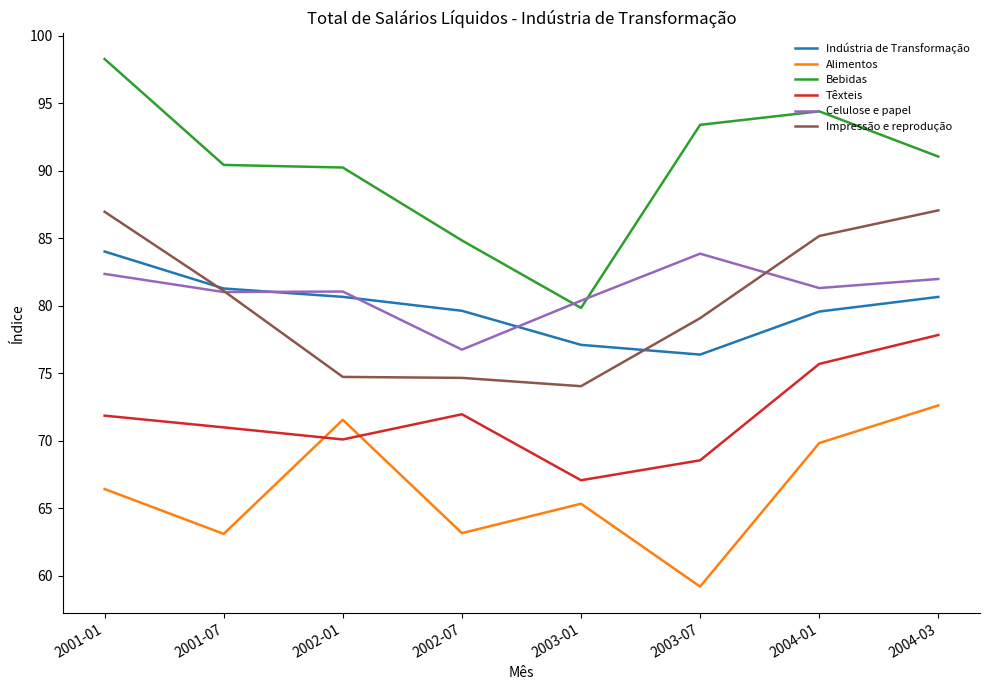

Which series has the largest range (max minus min)?

Bebidas